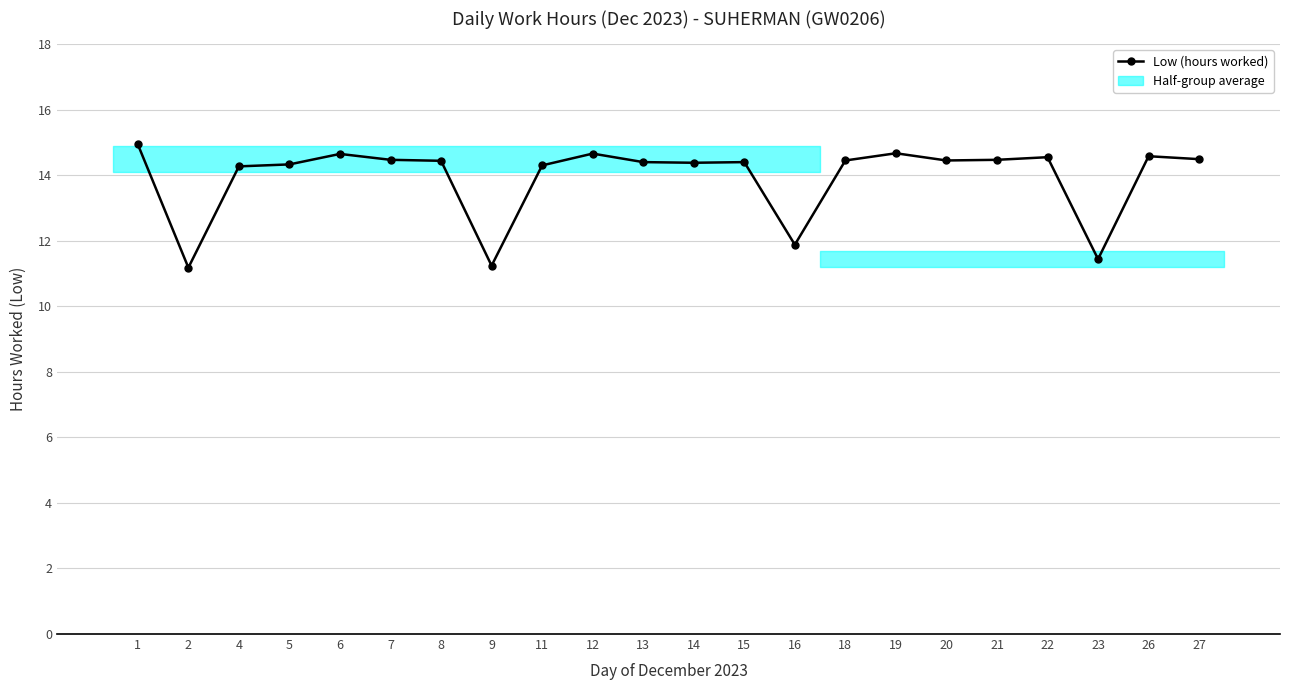

What is the minimum value shown in the chart?

11.2